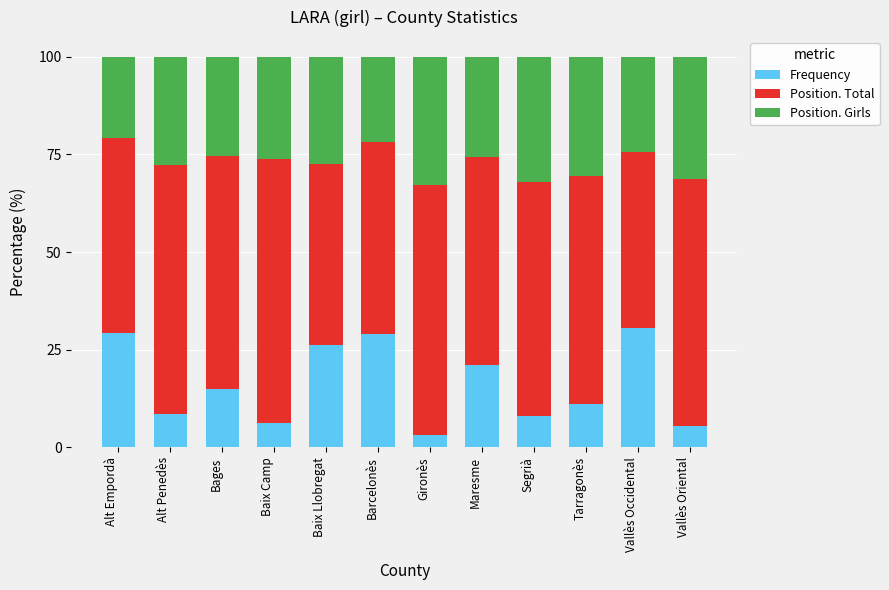

The value of Frequency at Bages is 21.1. True or false?

False